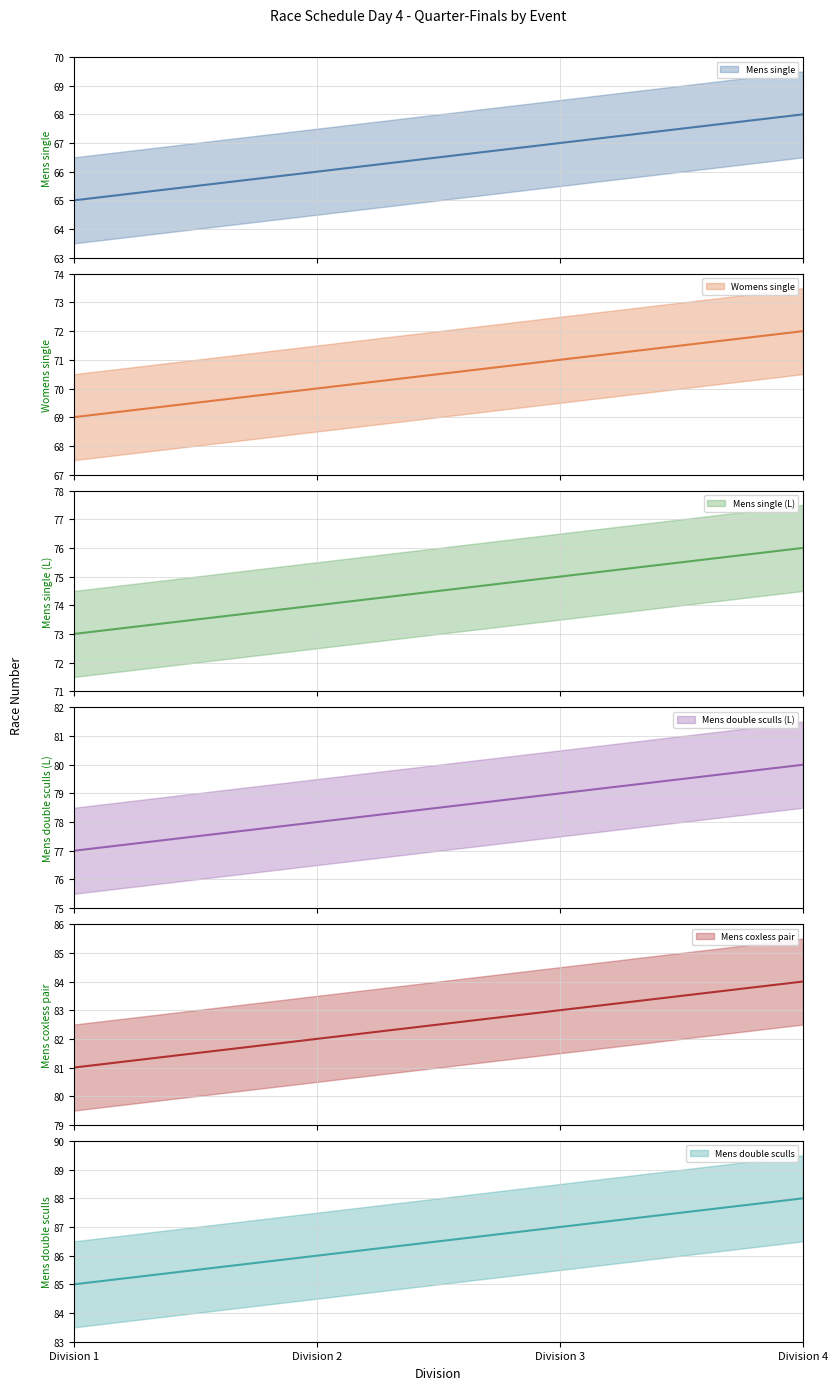

Is it true that Womens single (mean) equals 122 at Division 3?

False